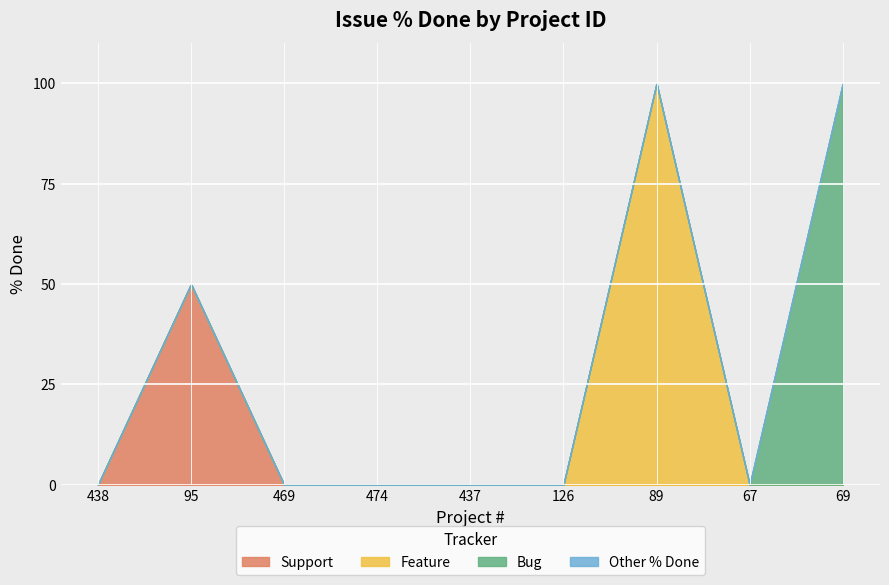

True or false: Feature has a value of 0 at 437.

True